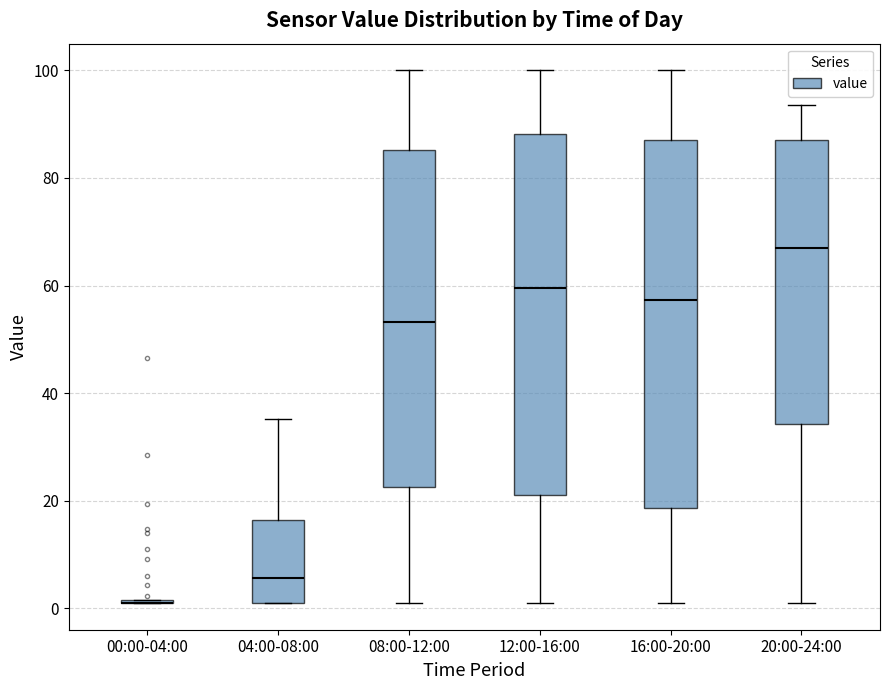

Where does the upper whisker of the box for 16:00-20:00 end on the y-axis? The values are not printed on the chart, so give them approximately, as read against the axis.

100